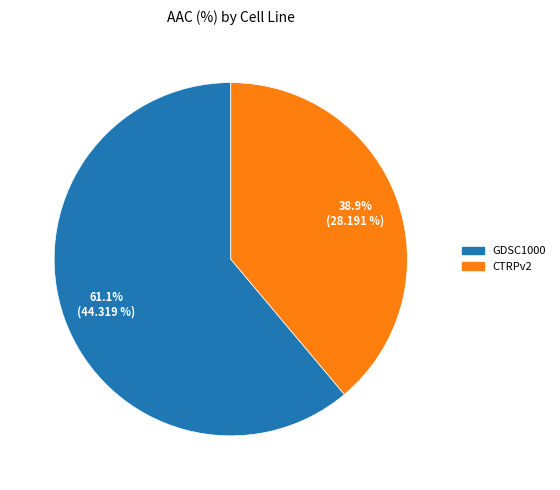

To the nearest percent, what percentage of the pie is CTRPv2?

39%